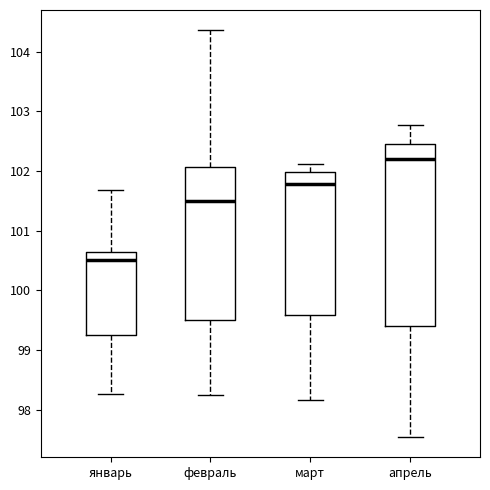

Which box has the highest median line?

апрель